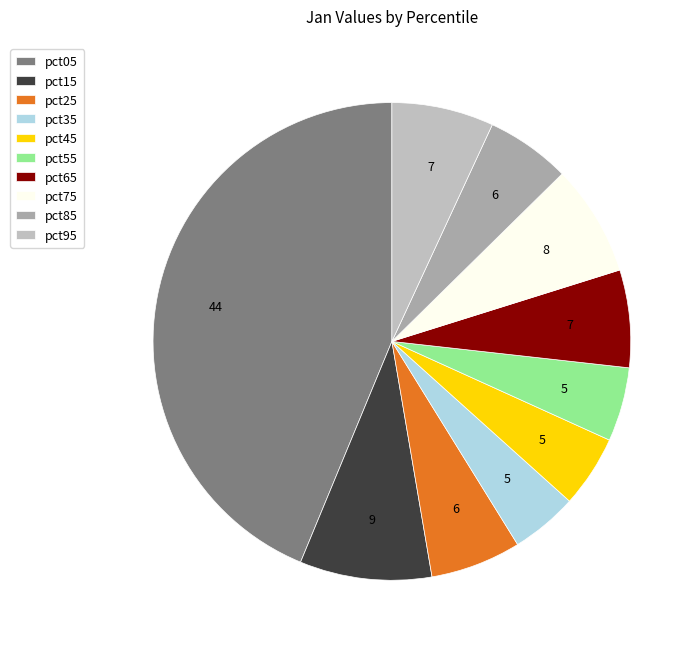

To the nearest percent, what is the combined percentage of pct05 and pct25?

50%